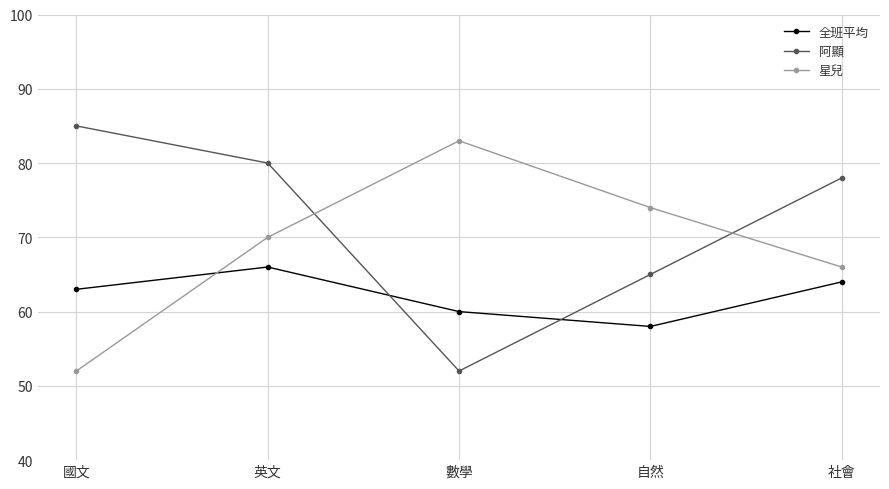

What is the label of the 5th point from the left?

社會